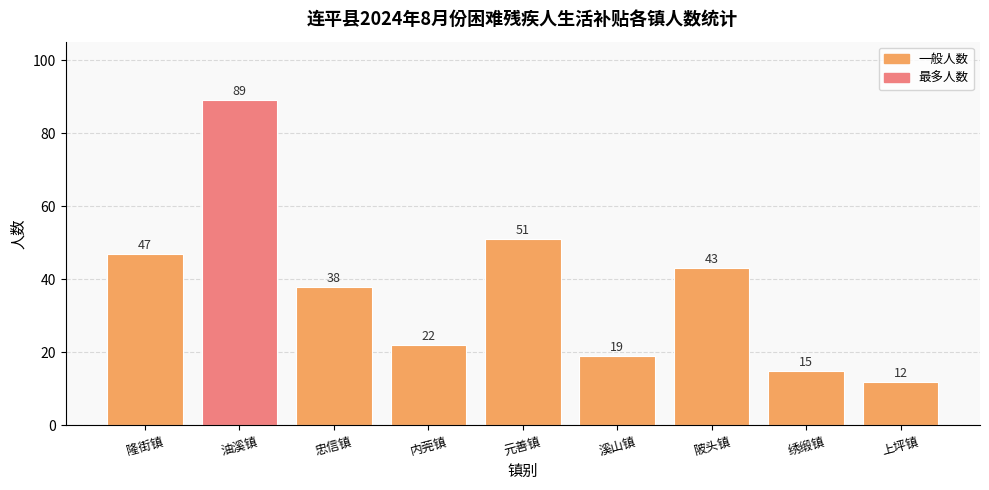

Rank the categories by value from highest to lowest.

油溪镇, 元善镇, 隆街镇, 陂头镇, 忠信镇, 内莞镇, 溪山镇, 绣缎镇, 上坪镇